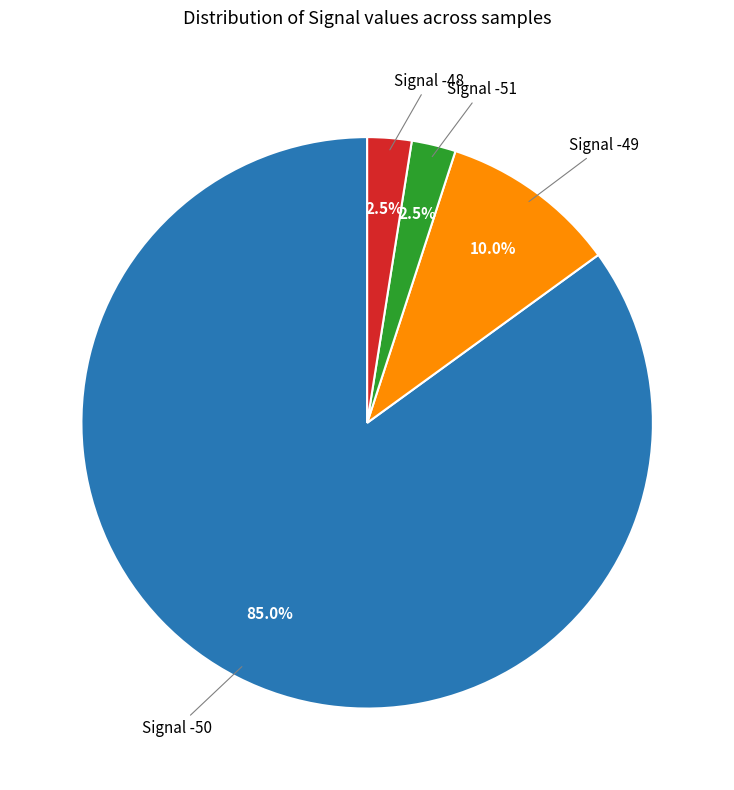

Is there a majority slice in this chart?

Yes